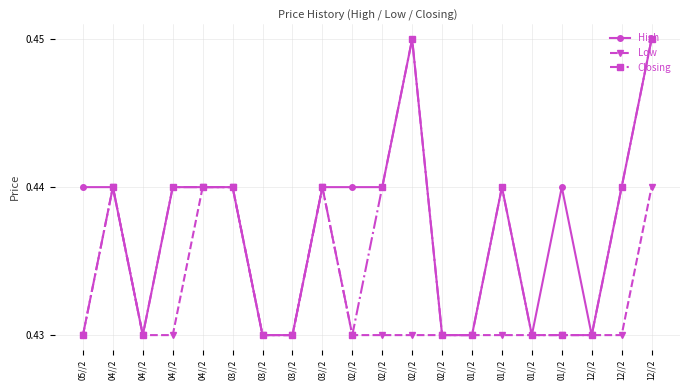

Reading right to left, extract all data points from this chart.

High: 0.5	0.4	0.4	0.4	0.4	0.4	0.4	0.4	0.5	0.4	0.4	0.4	0.4	0.4	0.4	0.4	0.4	0.4	0.4	0.4
Low: 0.4	0.4	0.4	0.4	0.4	0.4	0.4	0.4	0.4	0.4	0.4	0.4	0.4	0.4	0.4	0.4	0.4	0.4	0.4	0.4
Closing: 0.5	0.4	0.4	0.4	0.4	0.4	0.4	0.4	0.5	0.4	0.4	0.4	0.4	0.4	0.4	0.4	0.4	0.4	0.4	0.4